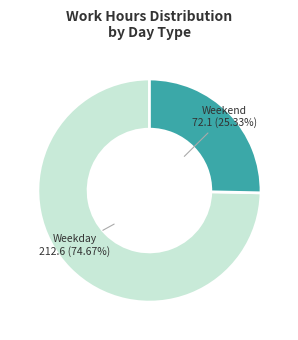

How many slices are in this pie chart?

2